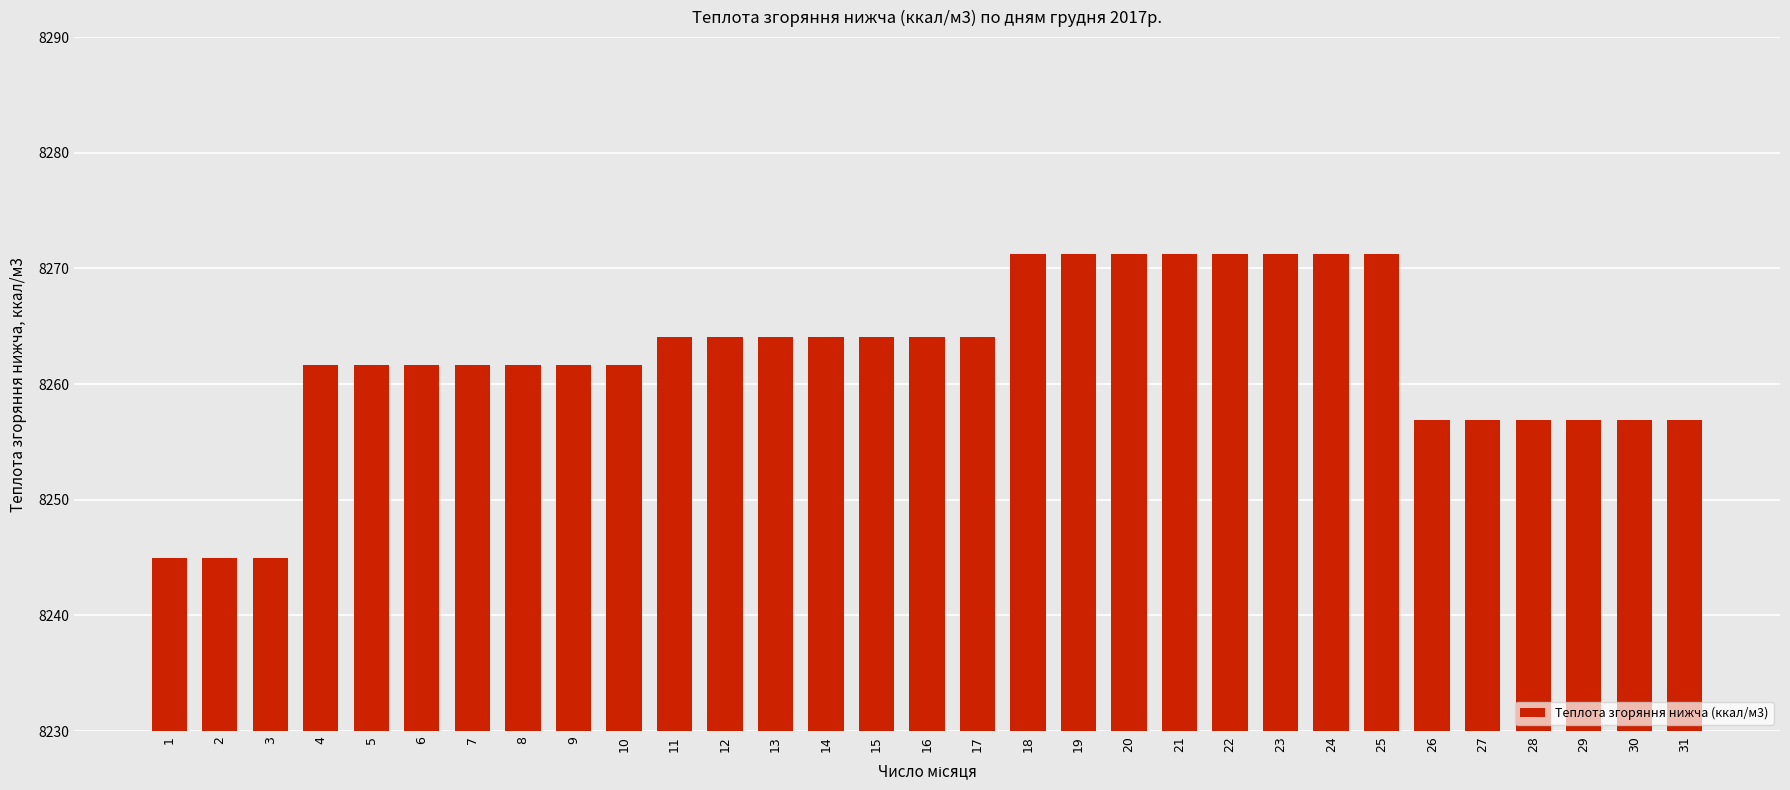

What is the difference between the second highest and minimum values?

26.3